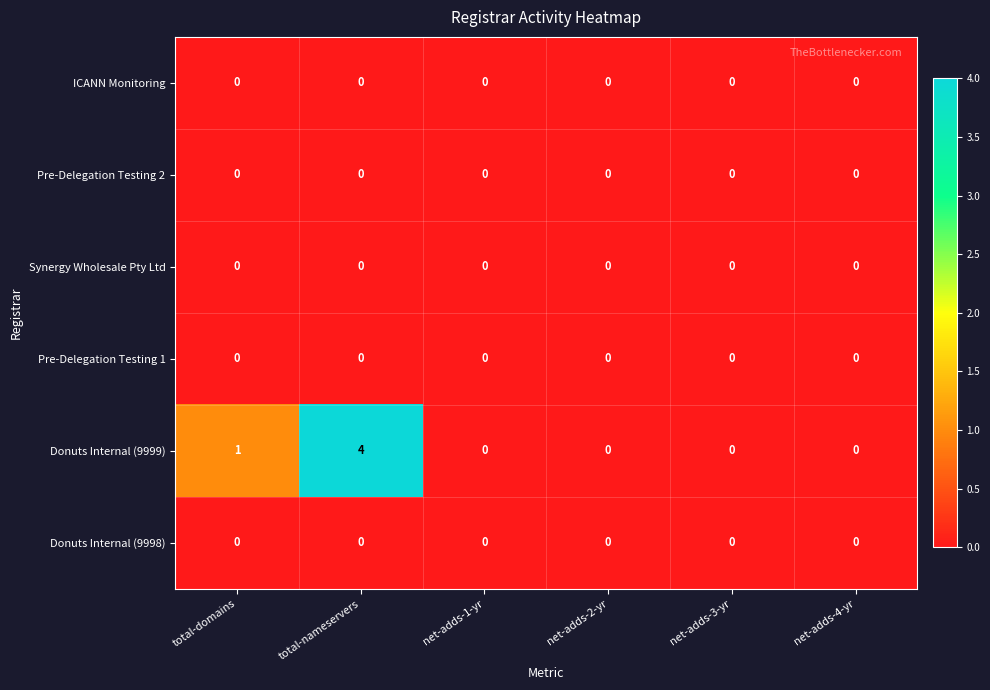

Is it true that Pre-Delegation Testing 2 equals 0 at net-adds-2-yr?

True